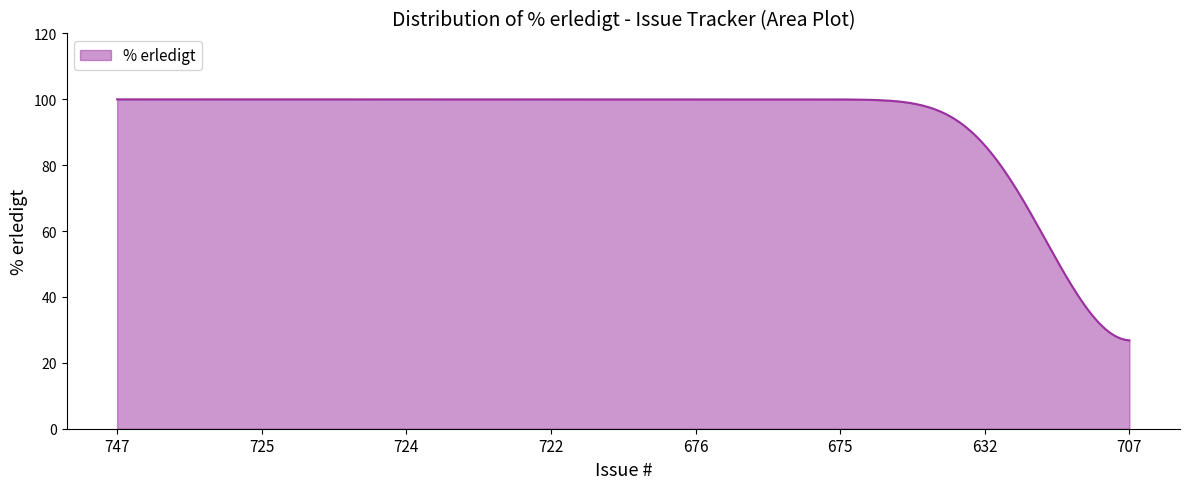

What is the minimum value shown in the chart?

26.8